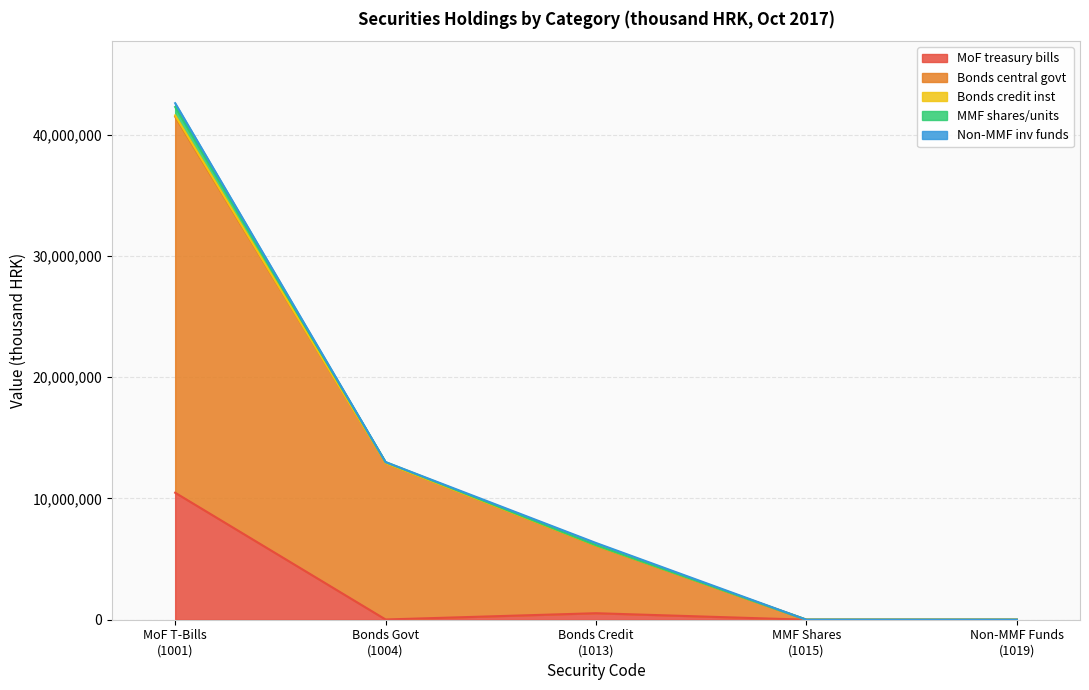

True or false: Non-MMF inv funds has more than 1 interior local peaks.

False